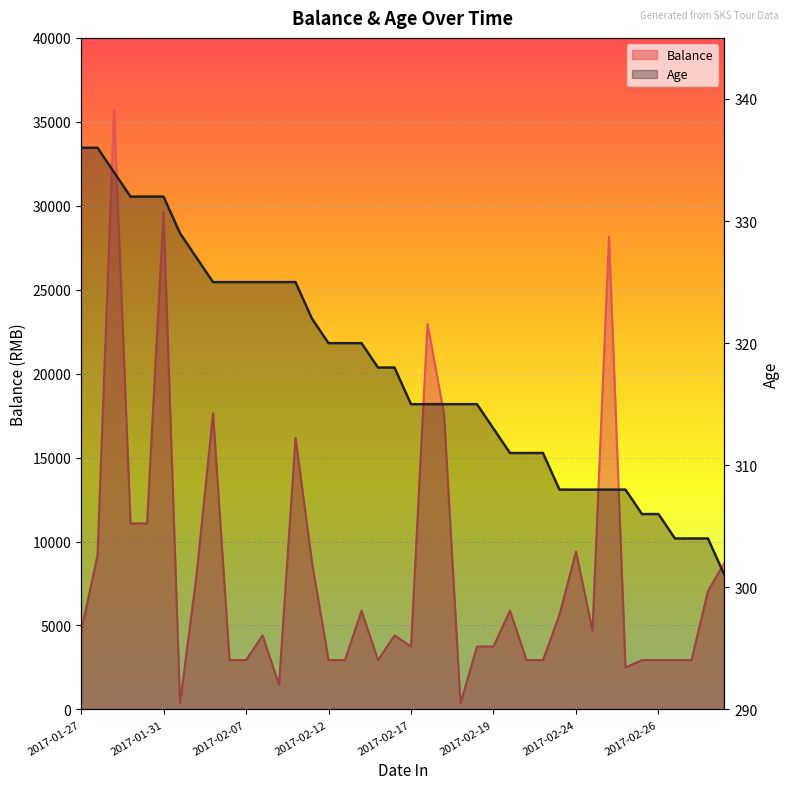

Rank the series by their average value, from highest to lowest.

Balance, Age